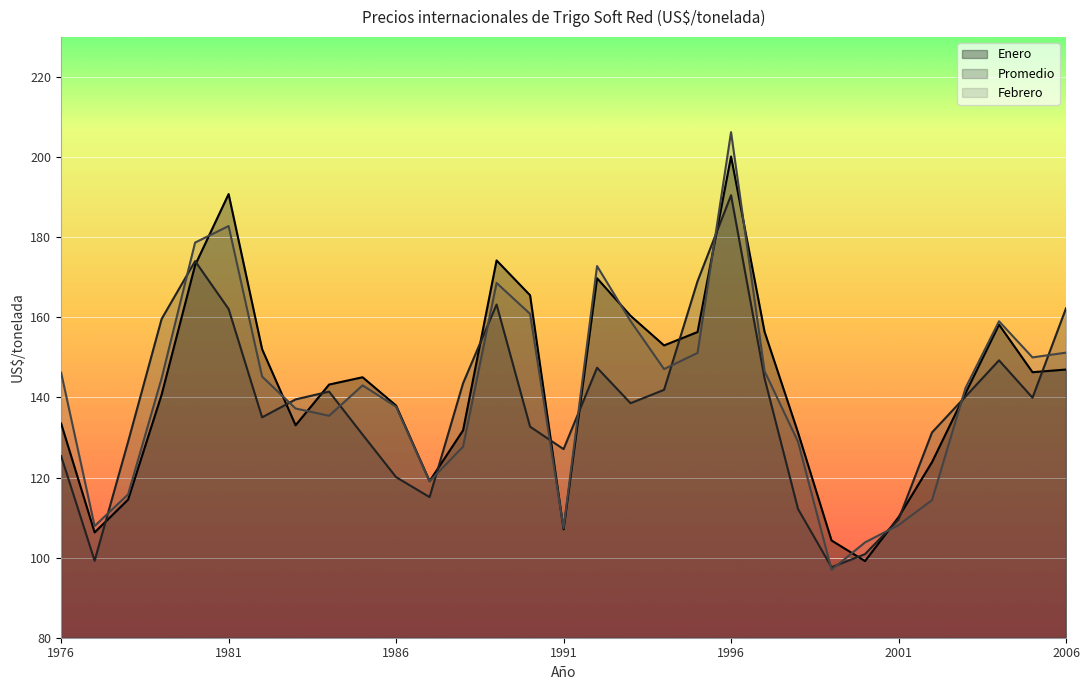

Does the chart display data point markers on the line(s)?

No